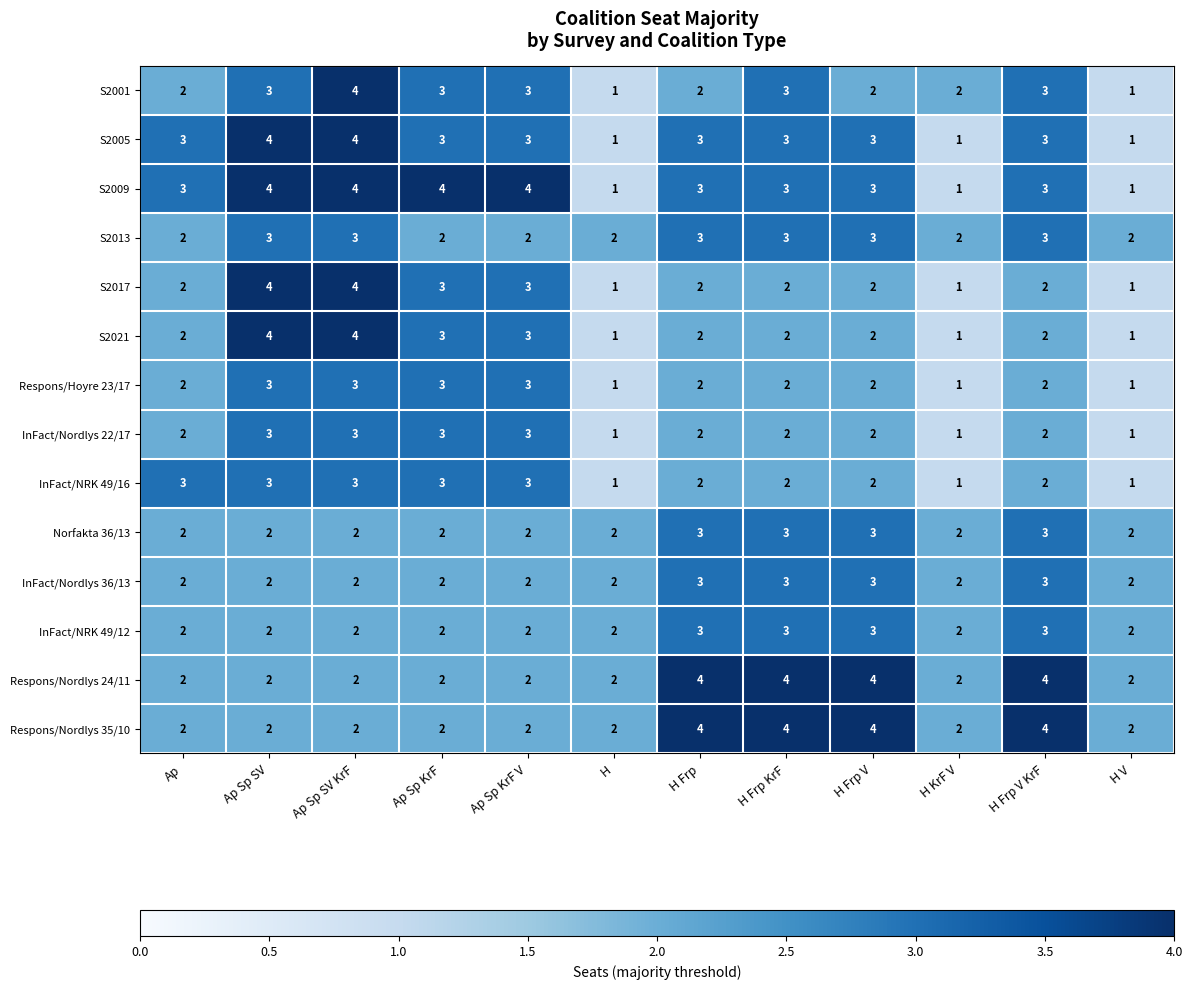

What is the total value across all series at H KrF V?

21